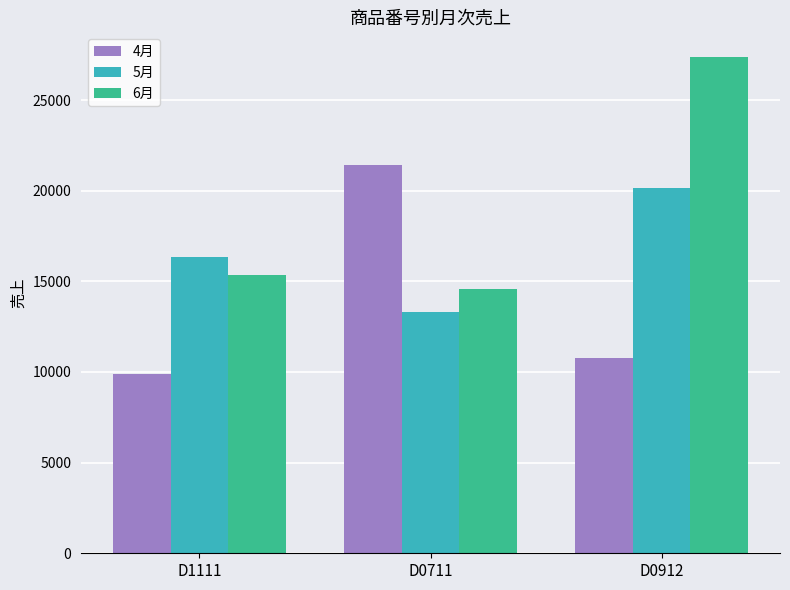

Between D0711 and D0912, which series saw the biggest shift?

6月